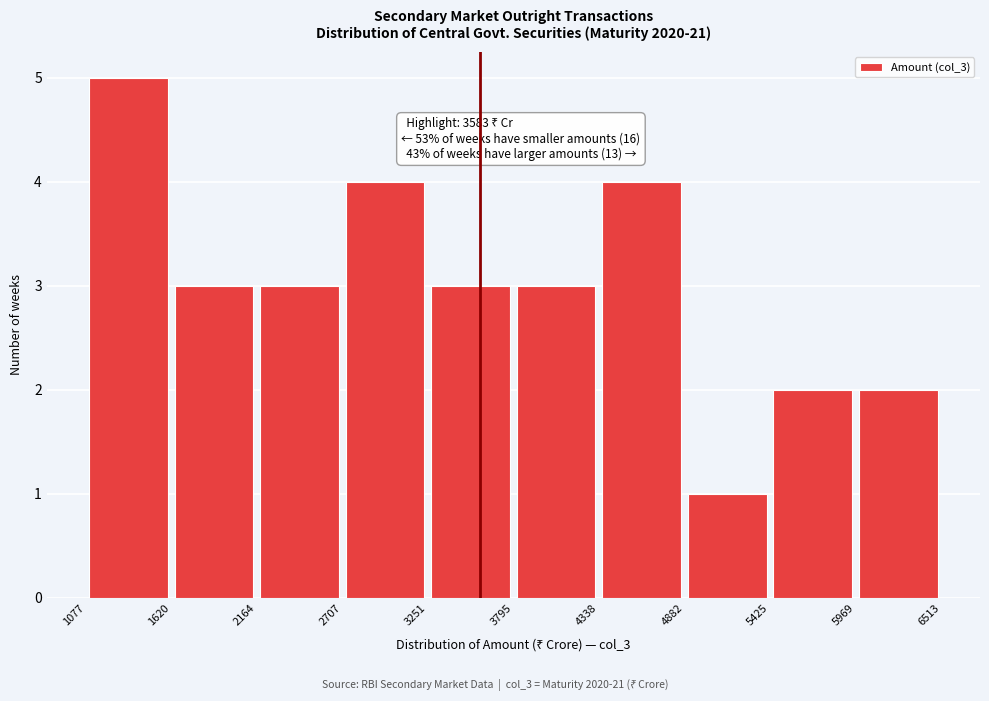

Over which range of the x-axis is the bar tallest?

1077 to 1620